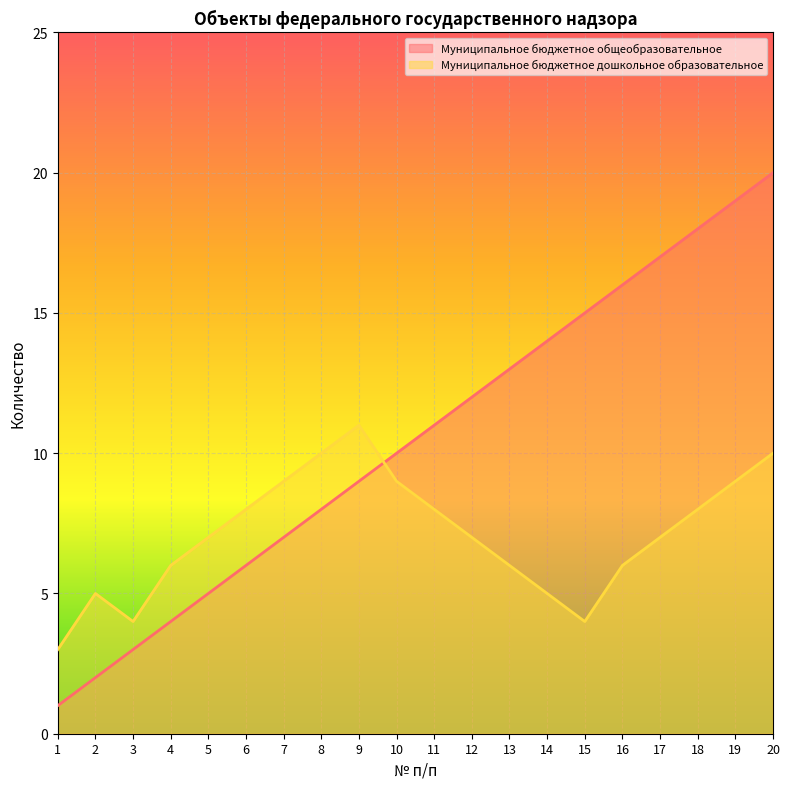

True or false: Муниципальное бюджетное дошкольное образовательное and Муниципальное бюджетное общеобразовательное intersect in this chart.

True